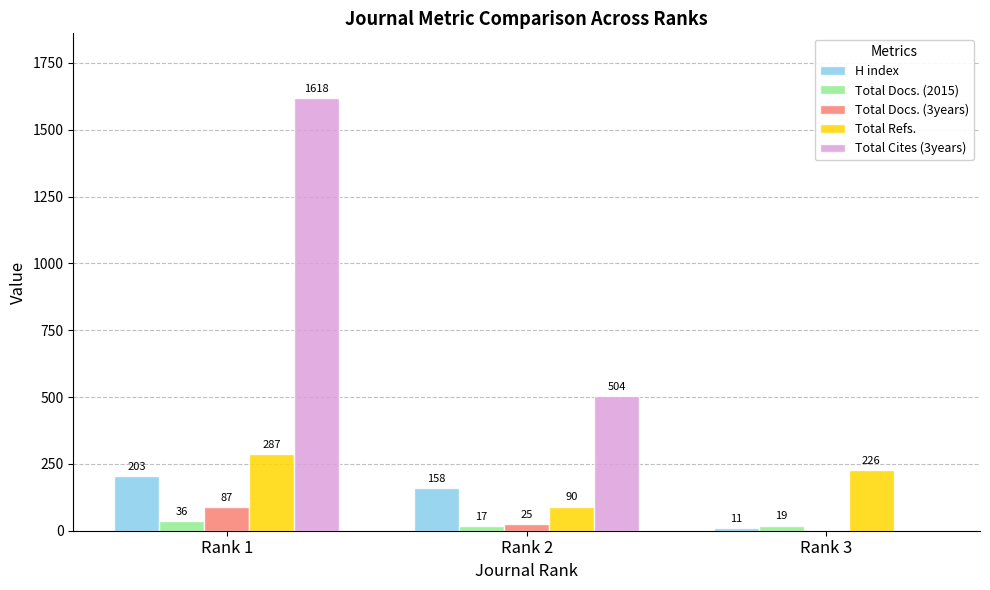

What is the sum of all H index values?

372